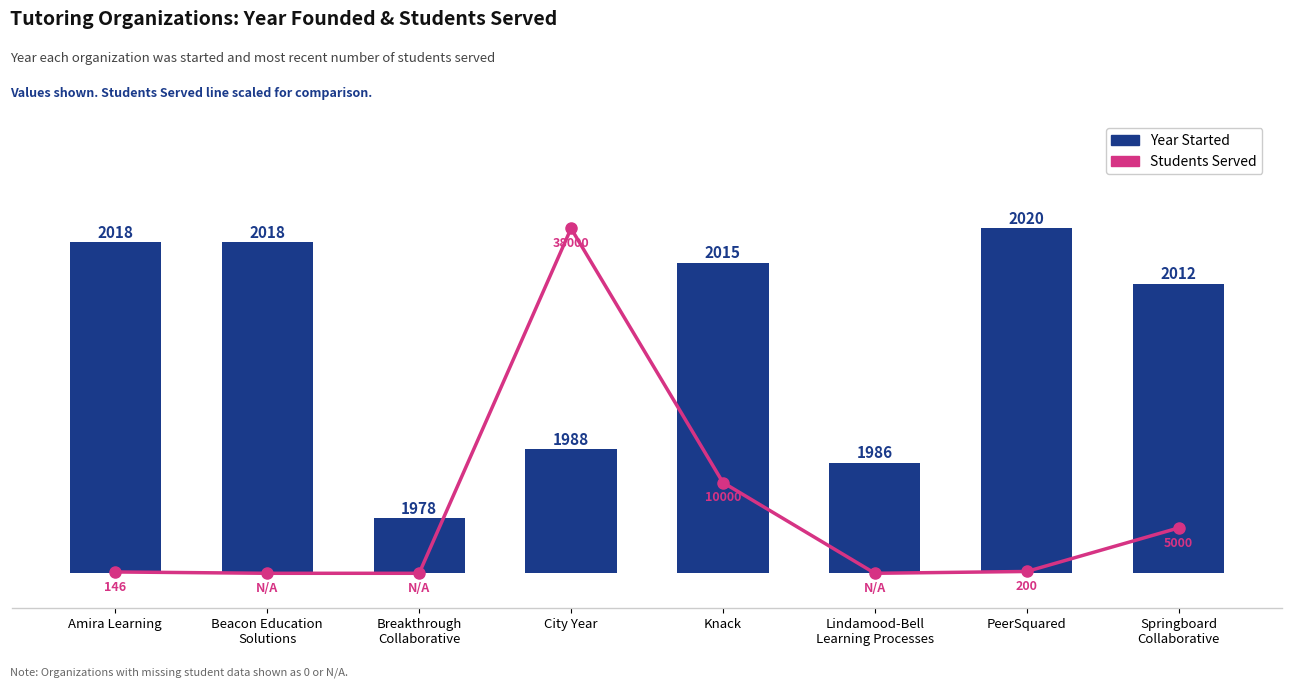

What are all the series names shown in the legend?

Students Served, Year Started